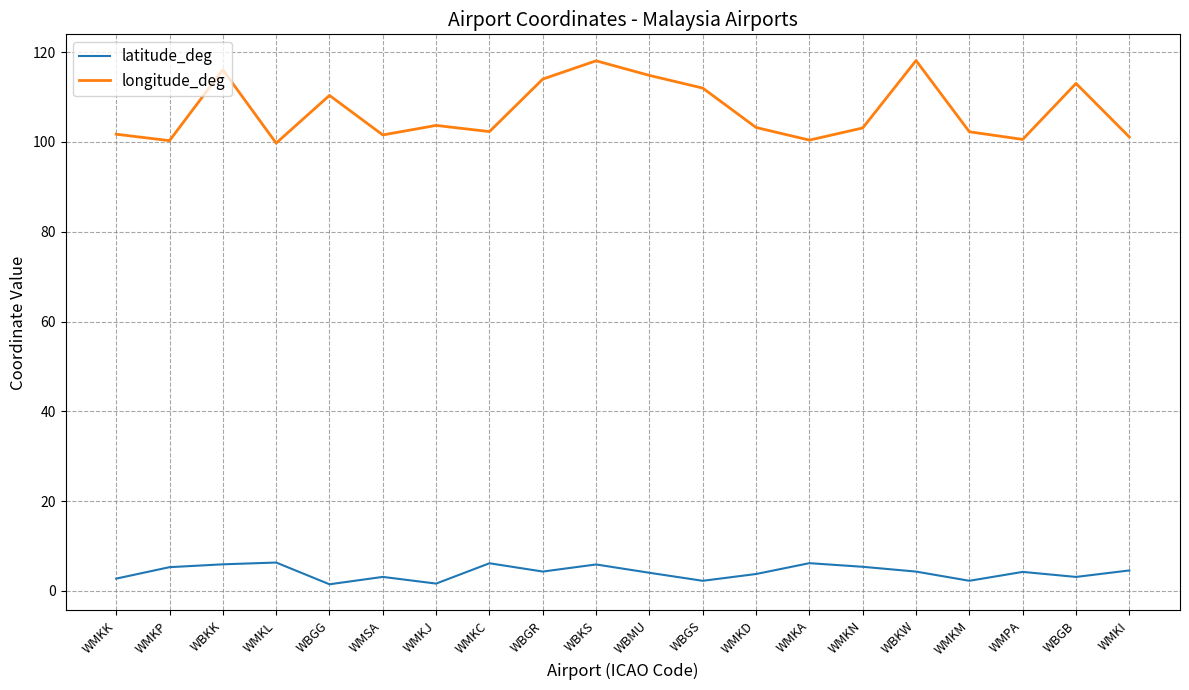

At which label does longitude_deg first exceed 103?

WBKK